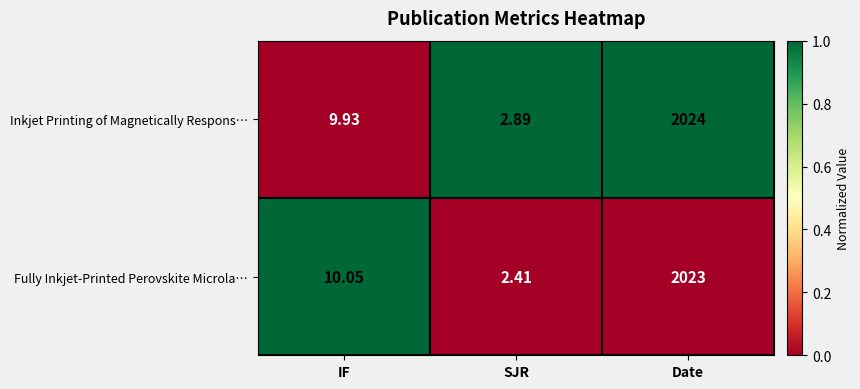

How many distinct data groups are displayed?

2